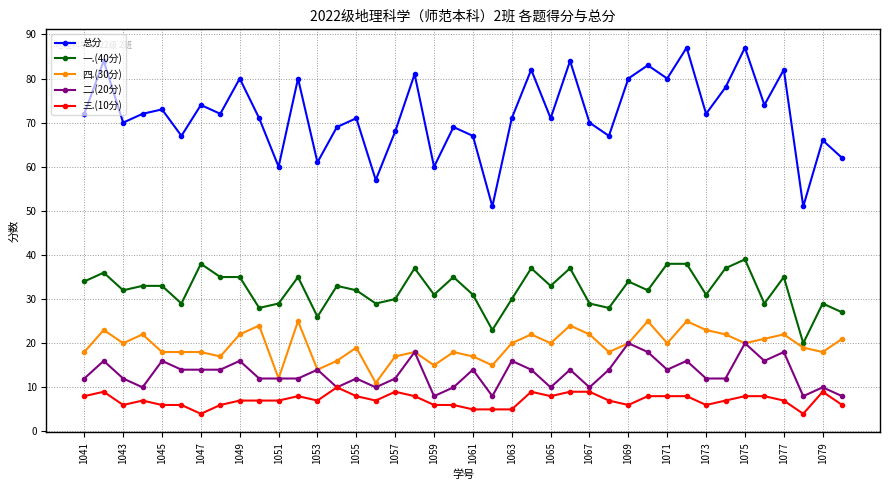

What are all the series names shown in the legend?

总分, 一.(40分), 四.(30分), 二.(20分), 三.(10分)